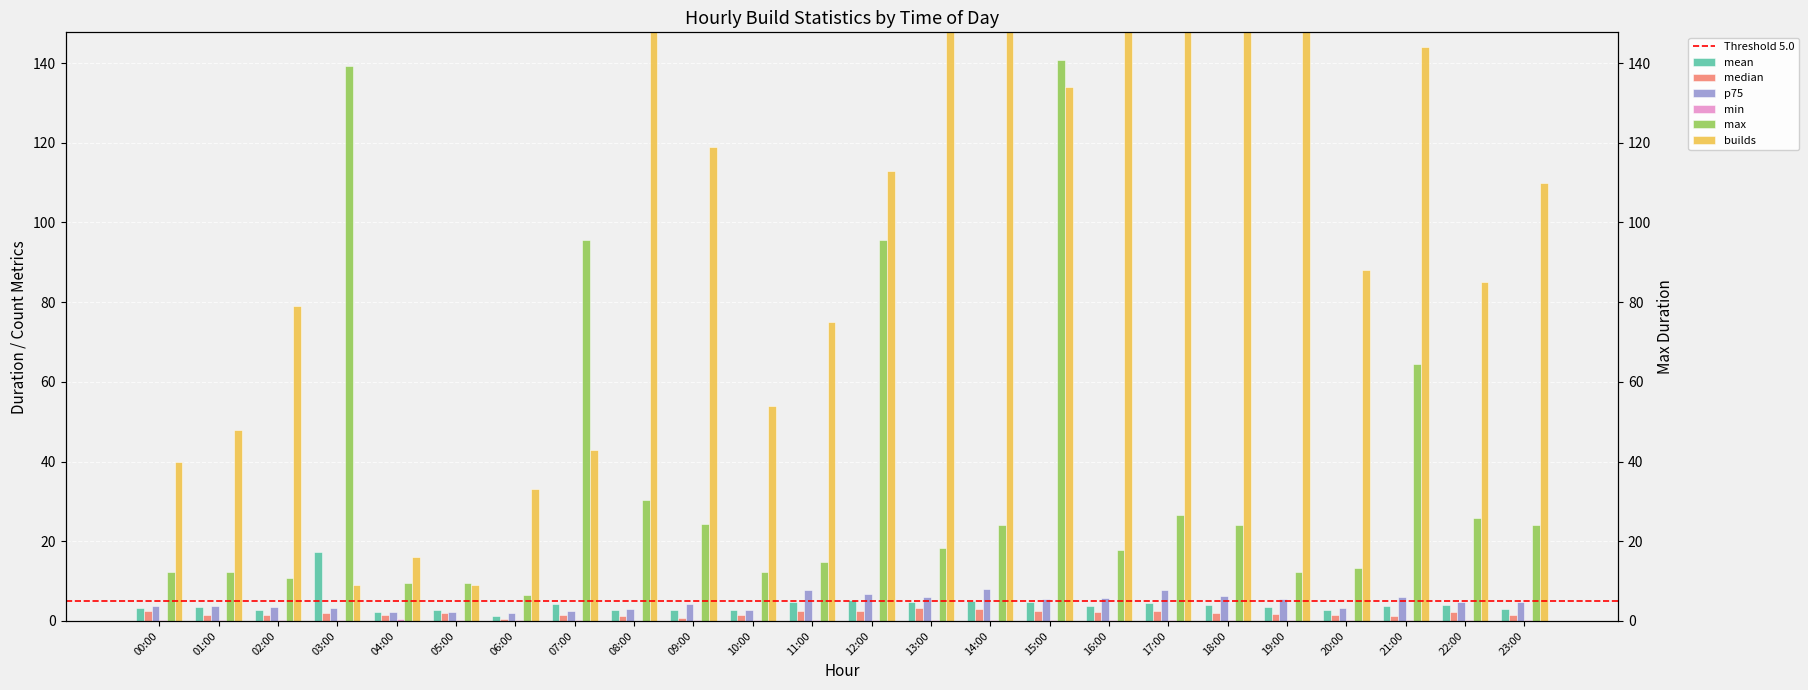

What is the label of the 24th bar from the right?

00:00